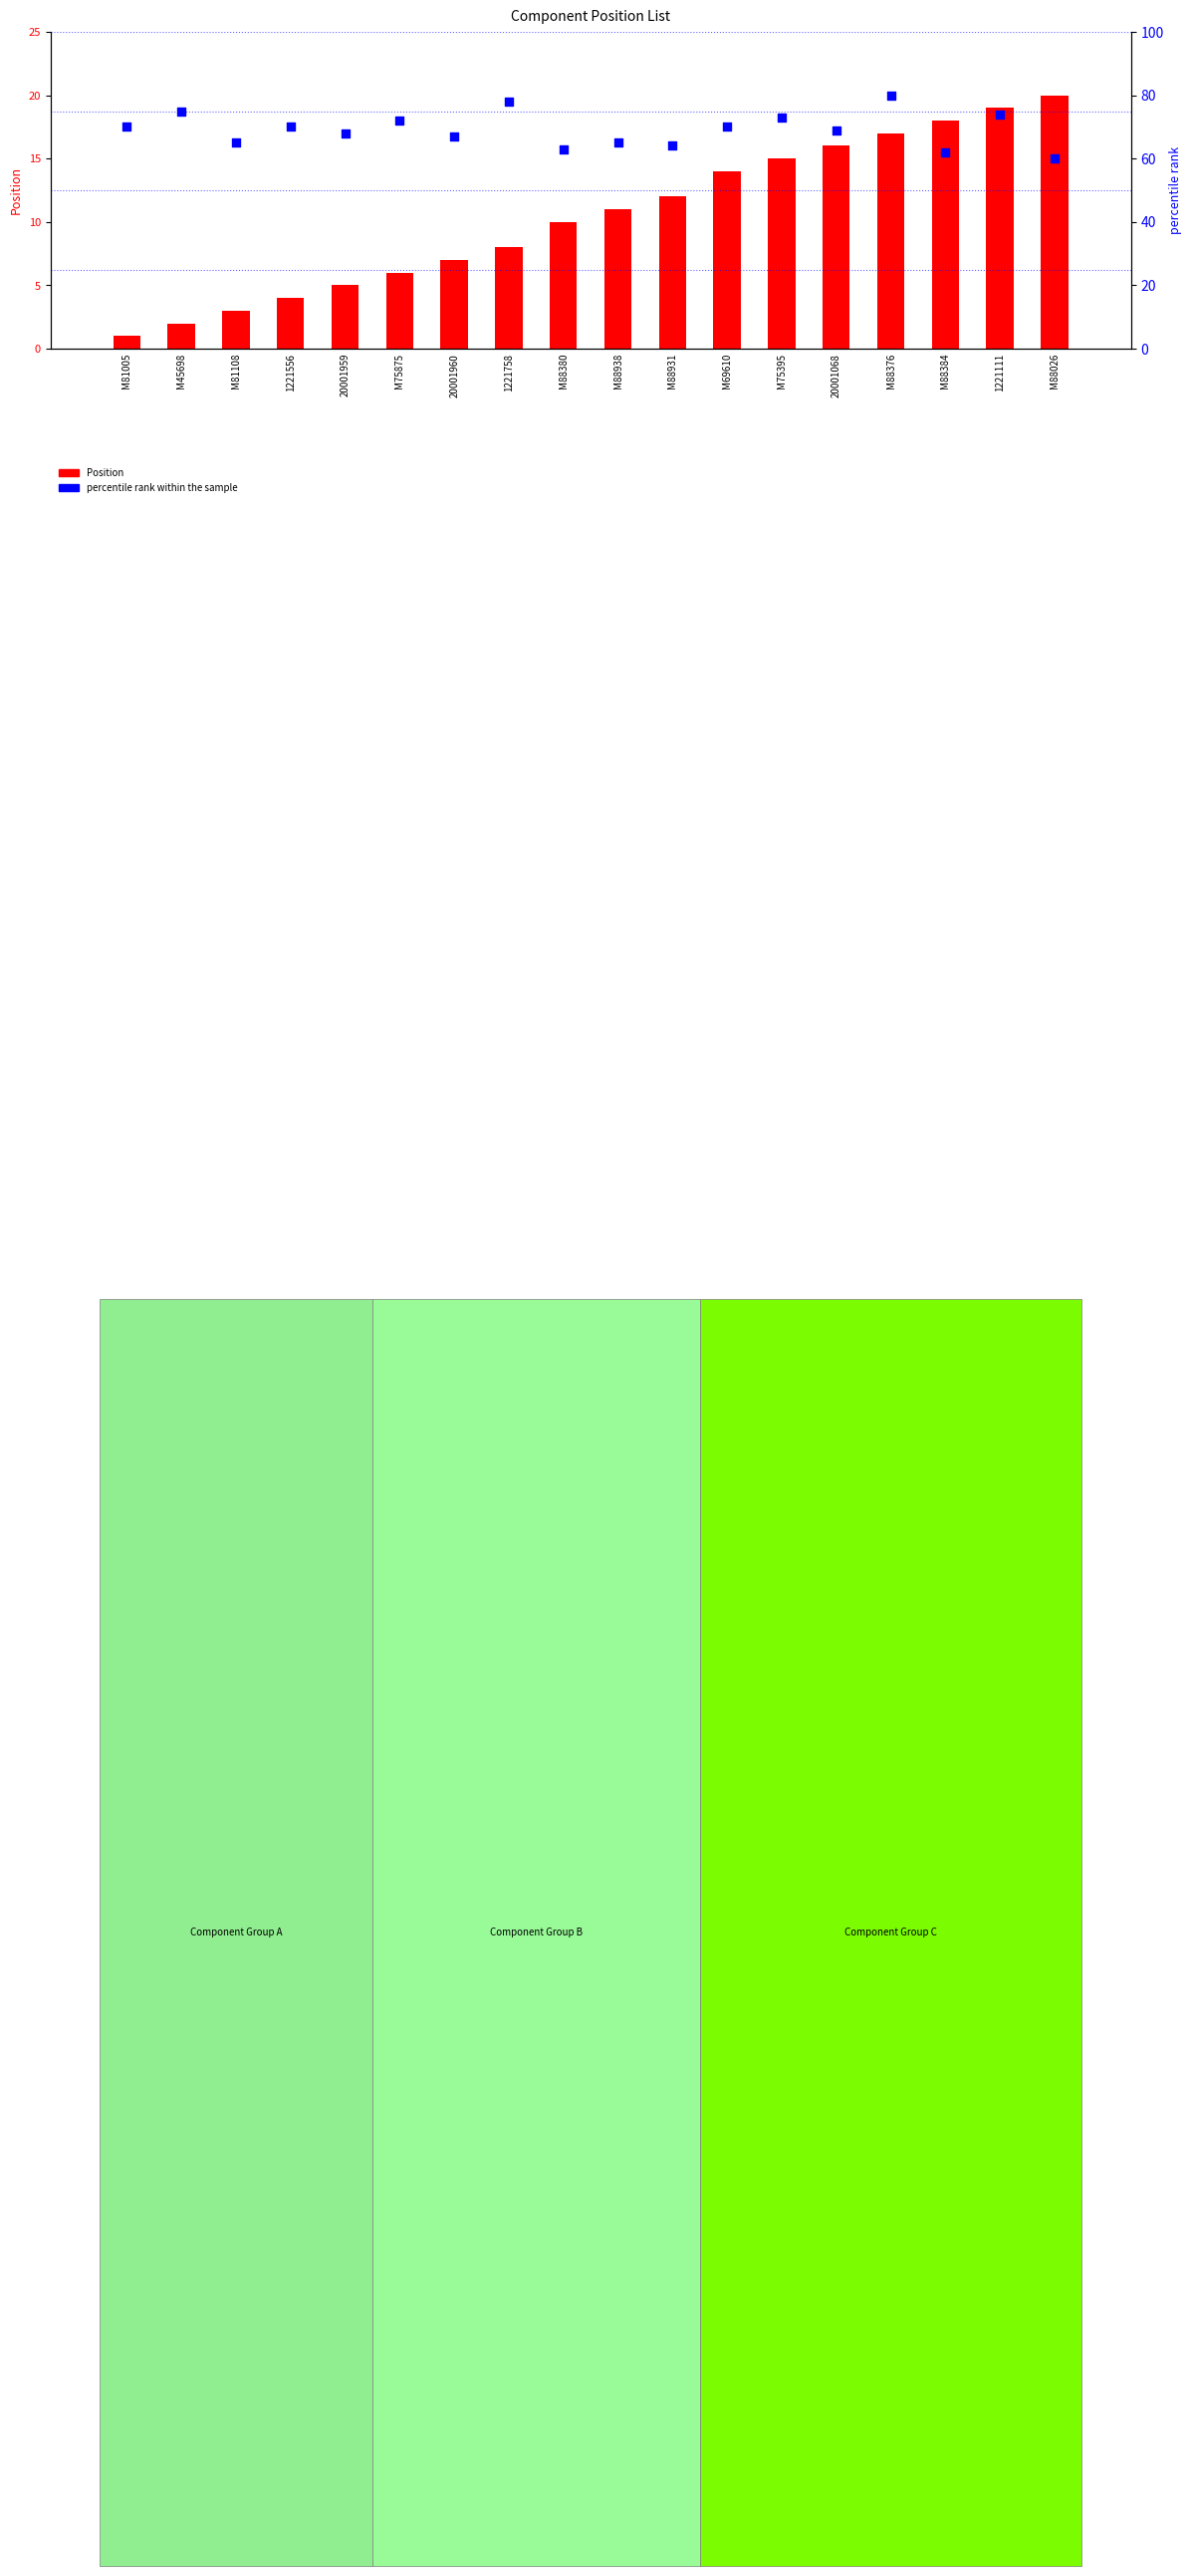

Is the value of percentile rank within the sample at 1221556 greater than the value of Position at M45698?

Yes